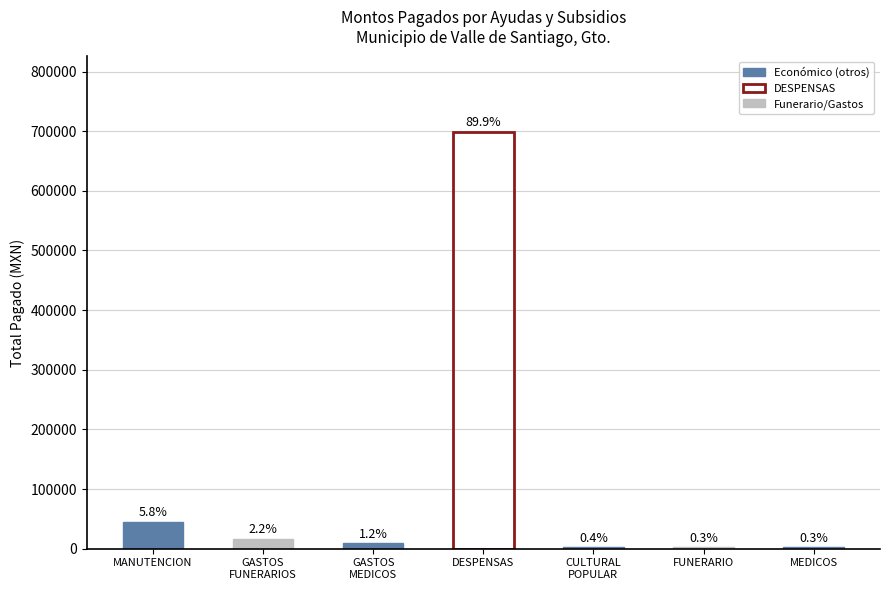

What is the difference between the values at GASTOS
FUNERARIOS and DESPENSAS?

682400